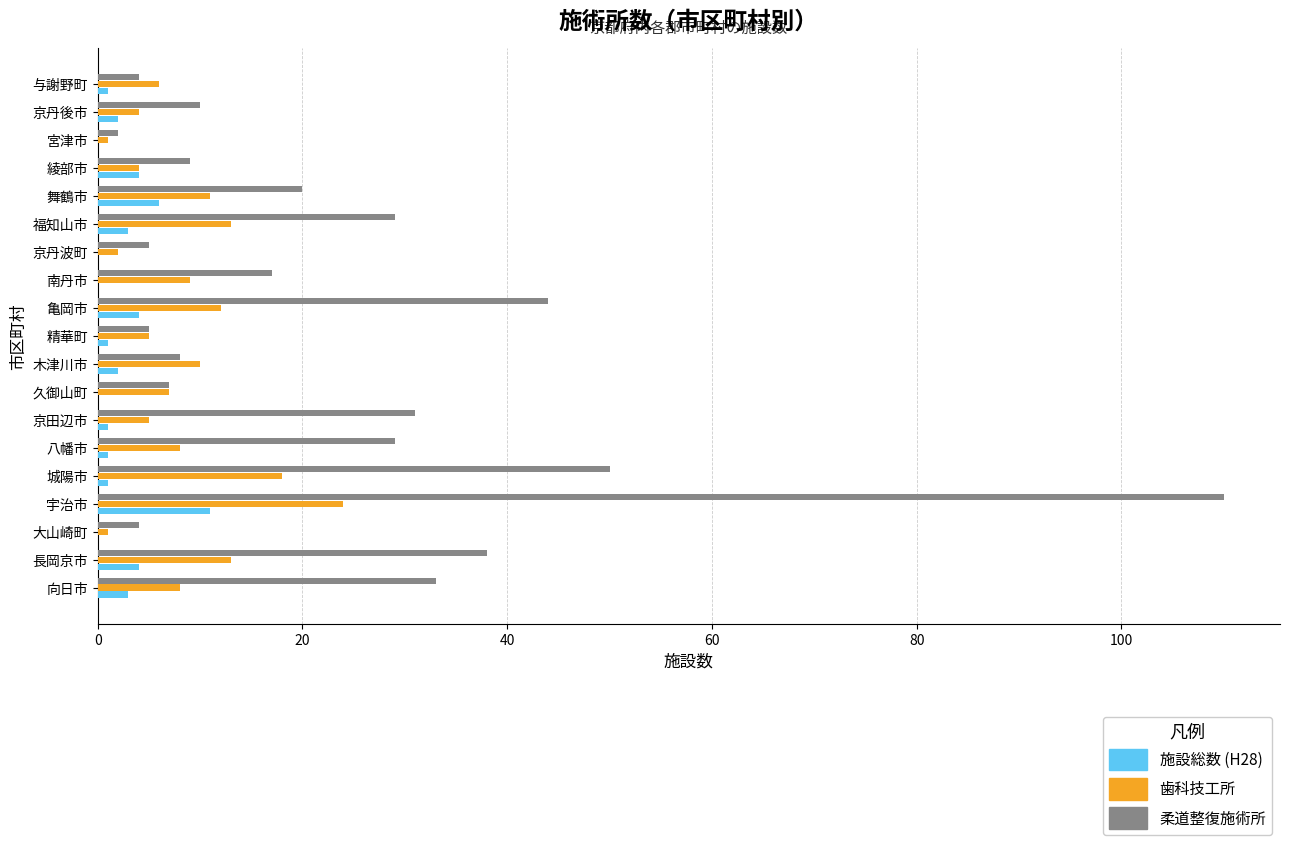

Between 八幡市 and 与謝野町, which series saw the biggest shift?

柔道整復施術所